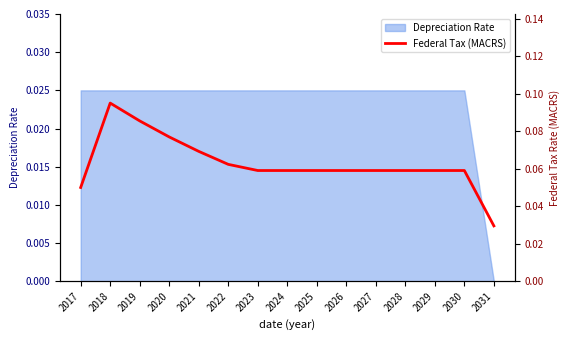

Read the value at 2030.

0.1